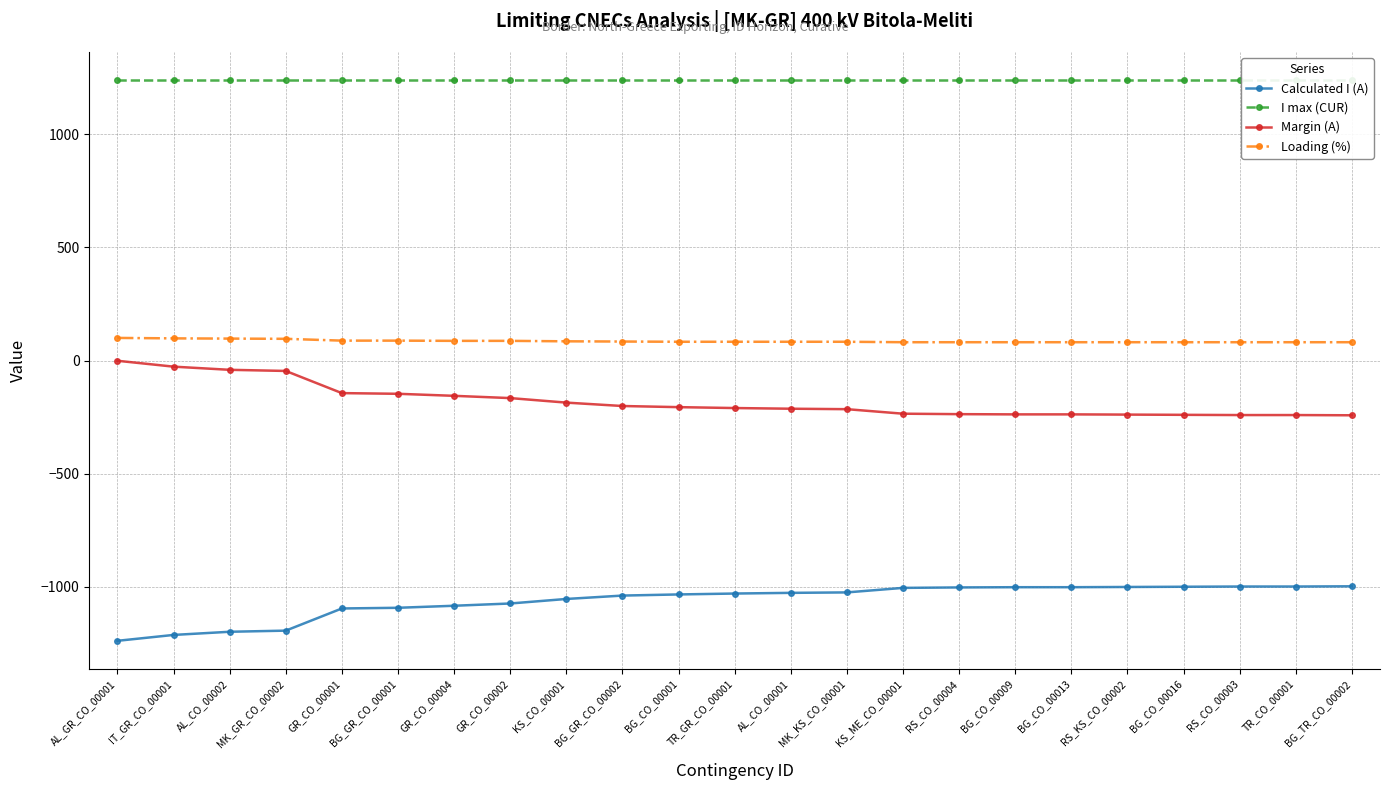

Which category has the lowest value in the Calculated I (A) series?

AL_GR_CO_00001